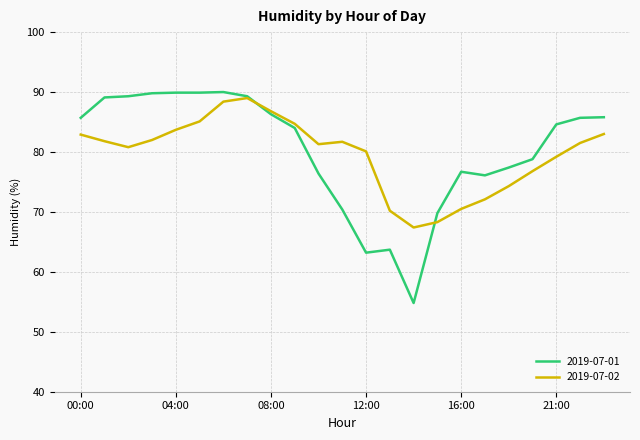

What is the maximum value shown in the chart?

90.0